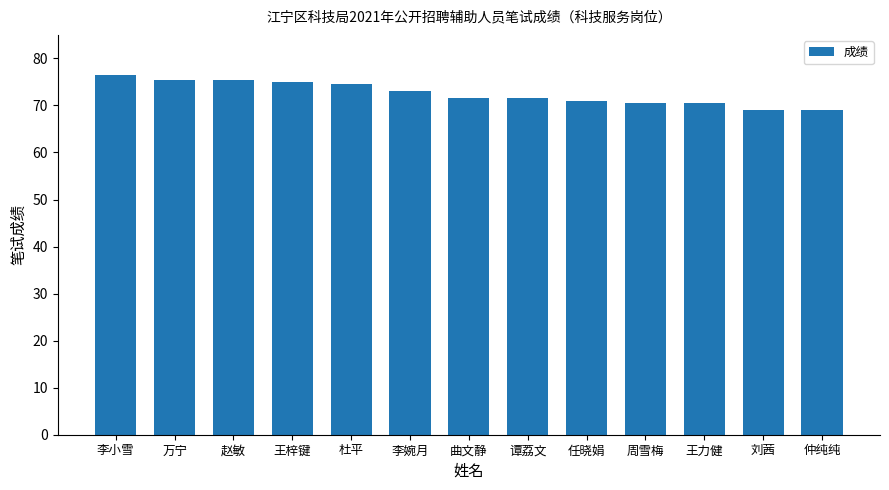

Reading right to left, extract all data points from this chart.

69.0	69.0	70.5	70.5	71.0	71.5	71.5	73.0	74.5	75.0	75.5	75.5	76.5